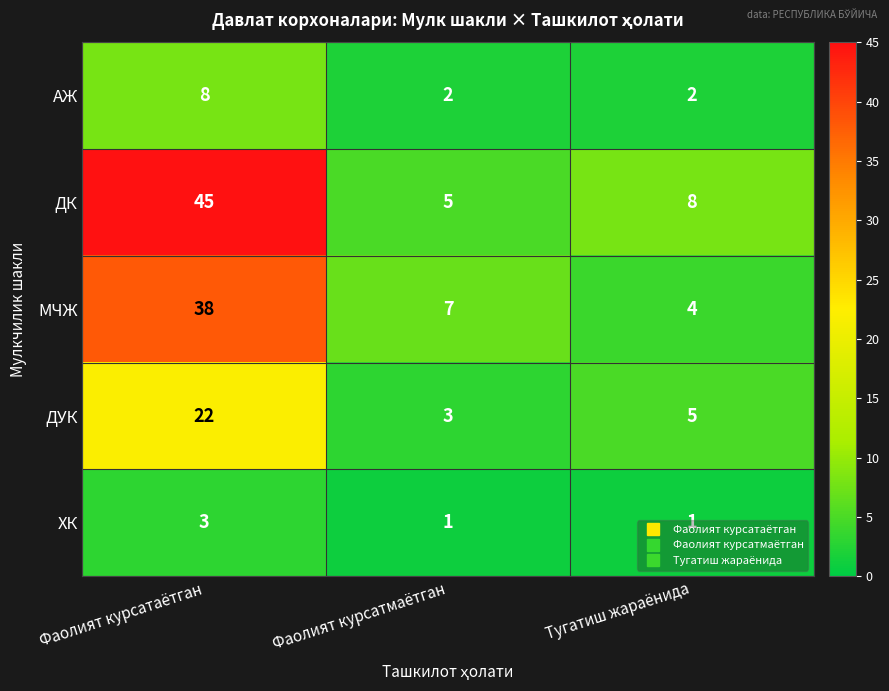

True or false: ХК has a value of 2 at Фаолият курсатаётган.

False